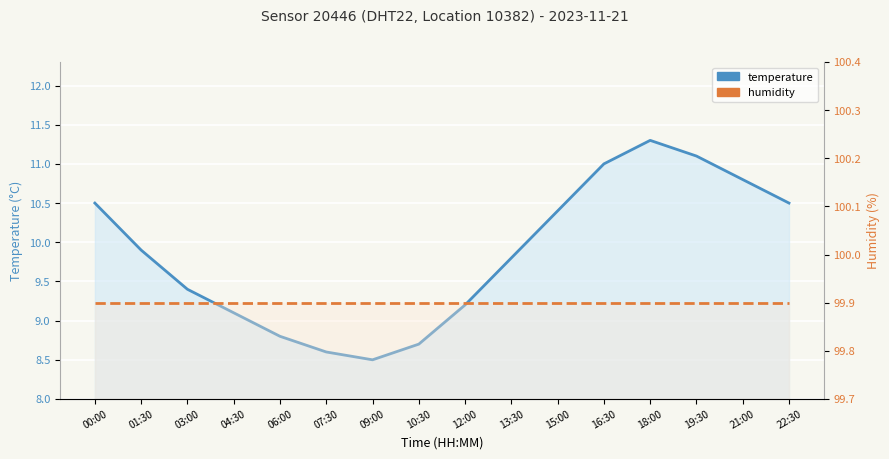

True or false: temperature and humidity cross at least once.

False